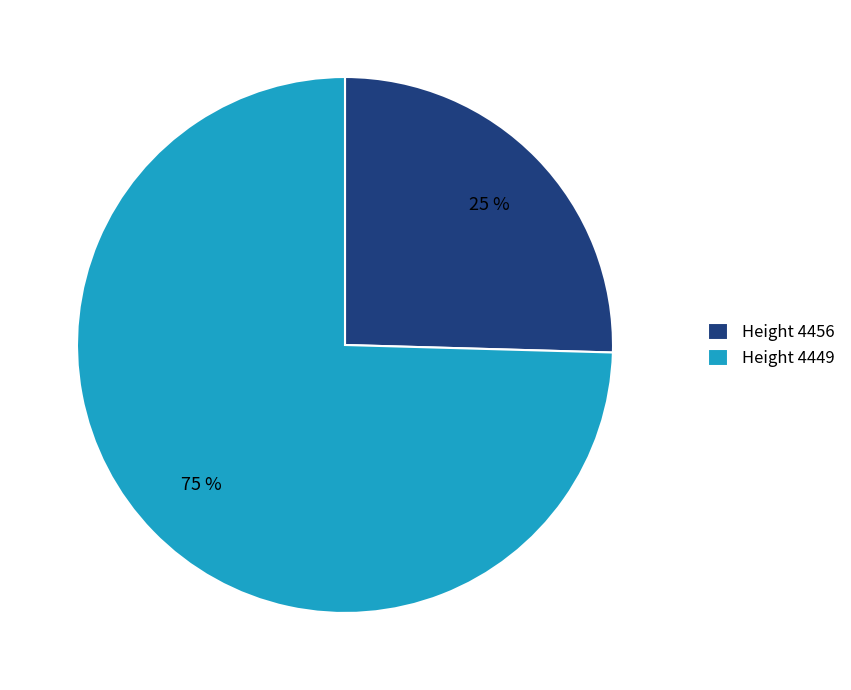

How many slices are in this pie chart?

2